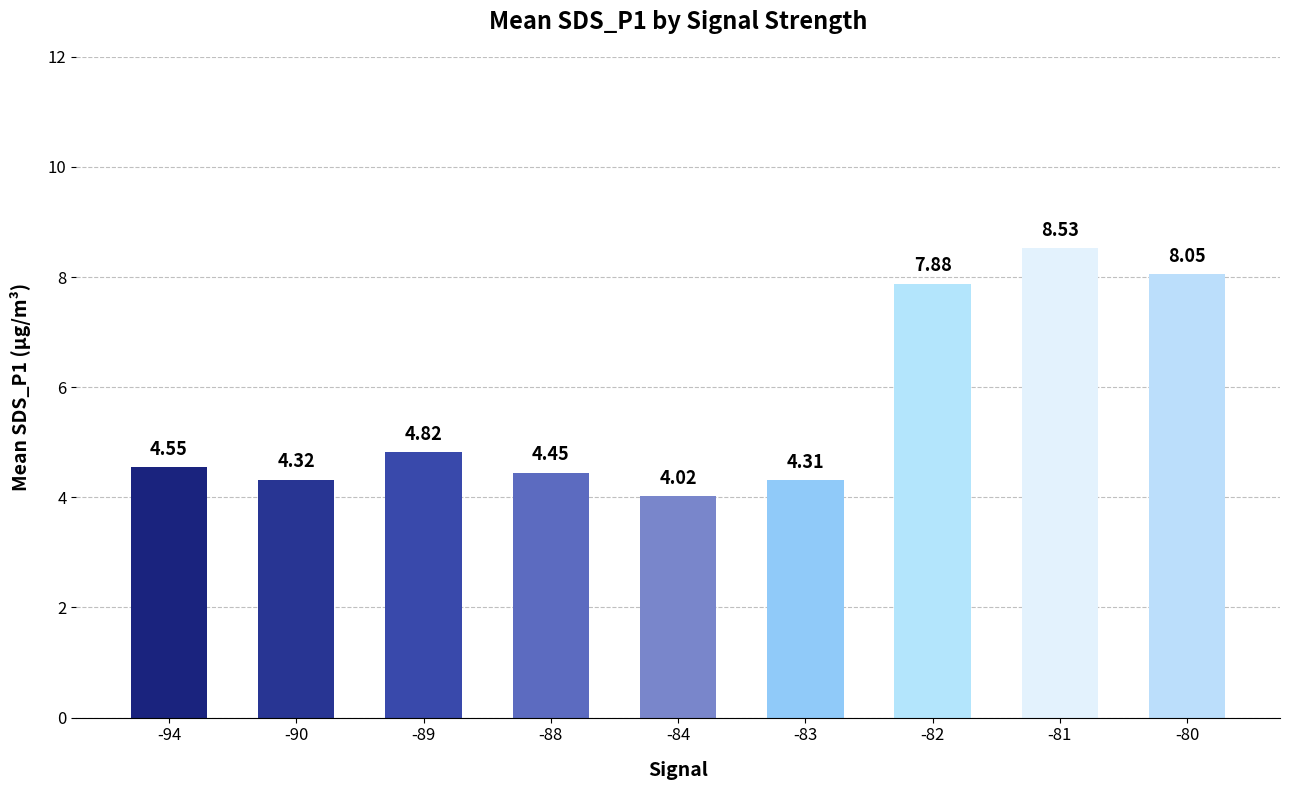

List the labels in order of value, largest first.

-81, -80, -82, -89, -94, -88, -90, -83, -84